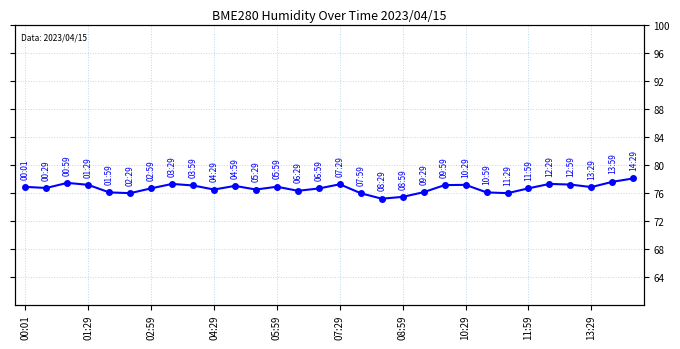

How many lines are shown in the chart?

1